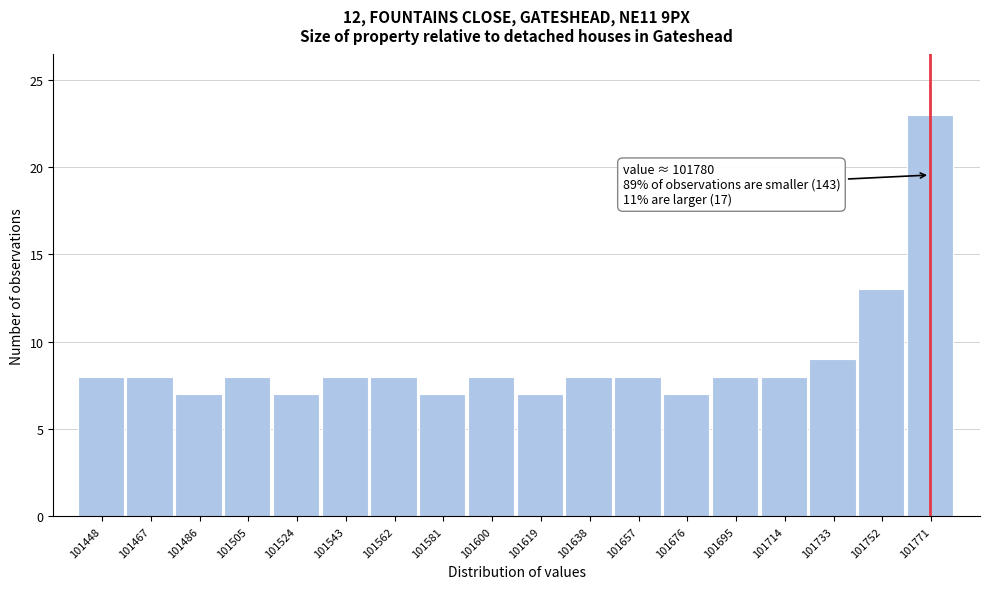

Reading left to right, list all the values displayed in this chart.

8	8	7	8	7	8	8	7	8	7	8	8	7	8	8	9	13	23